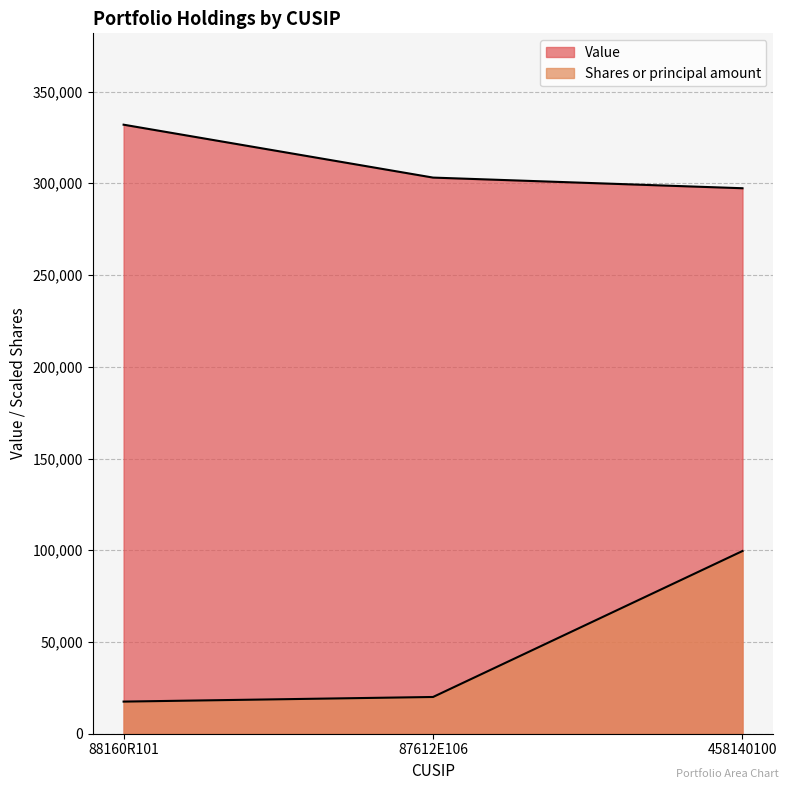

Rank the series by their average value, from highest to lowest.

Value, Shares or principal amount